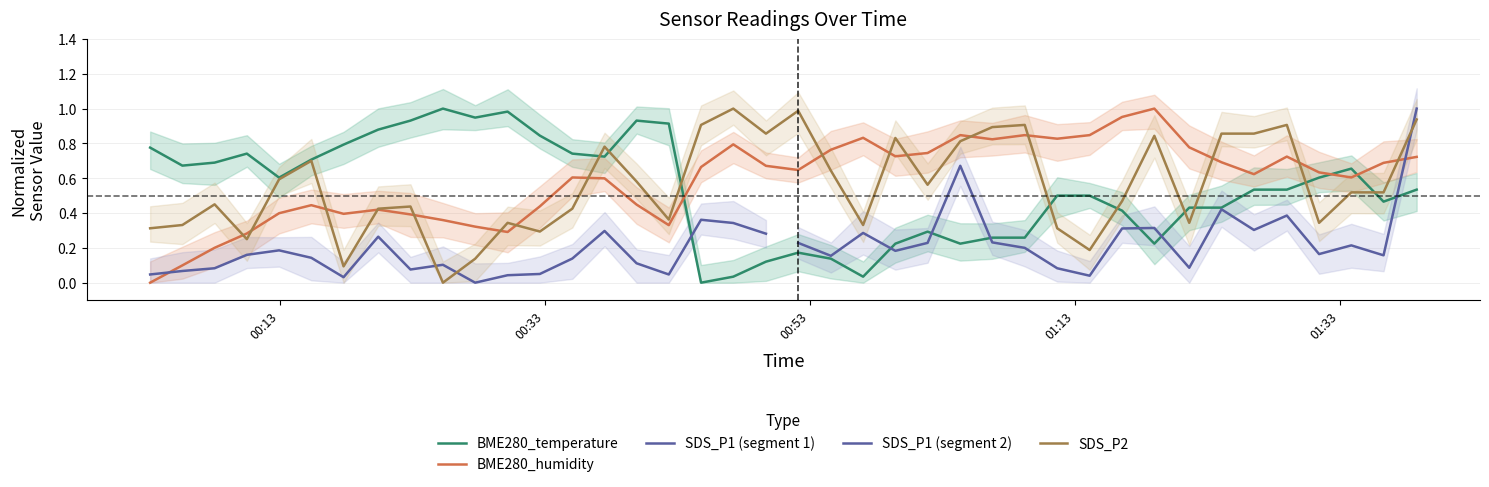

What is the value of the BME280_temperature point at the 40th from the left?

0.5